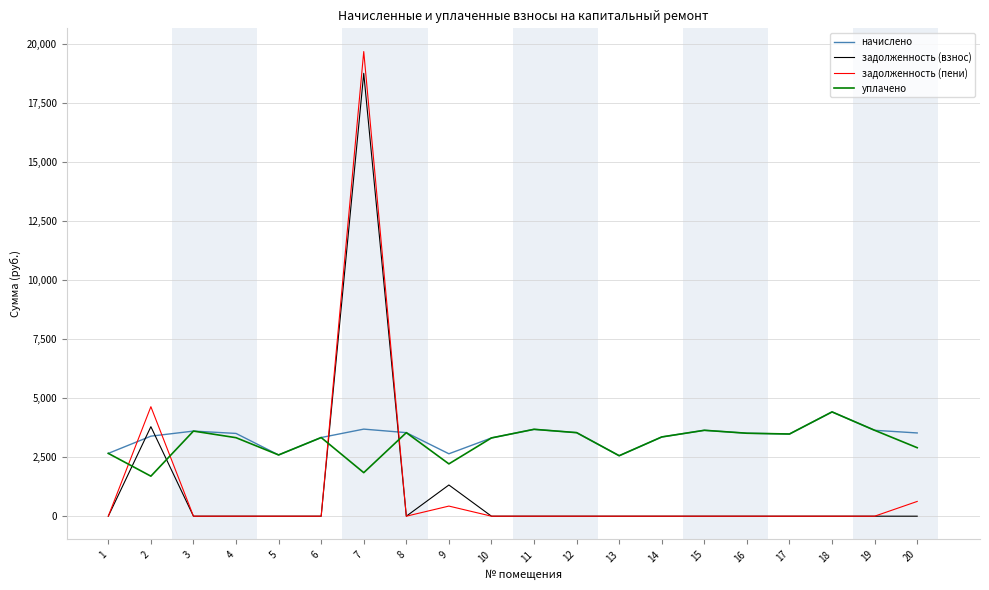

True or false: начислено and задолженность (взнос) intersect in this chart.

True